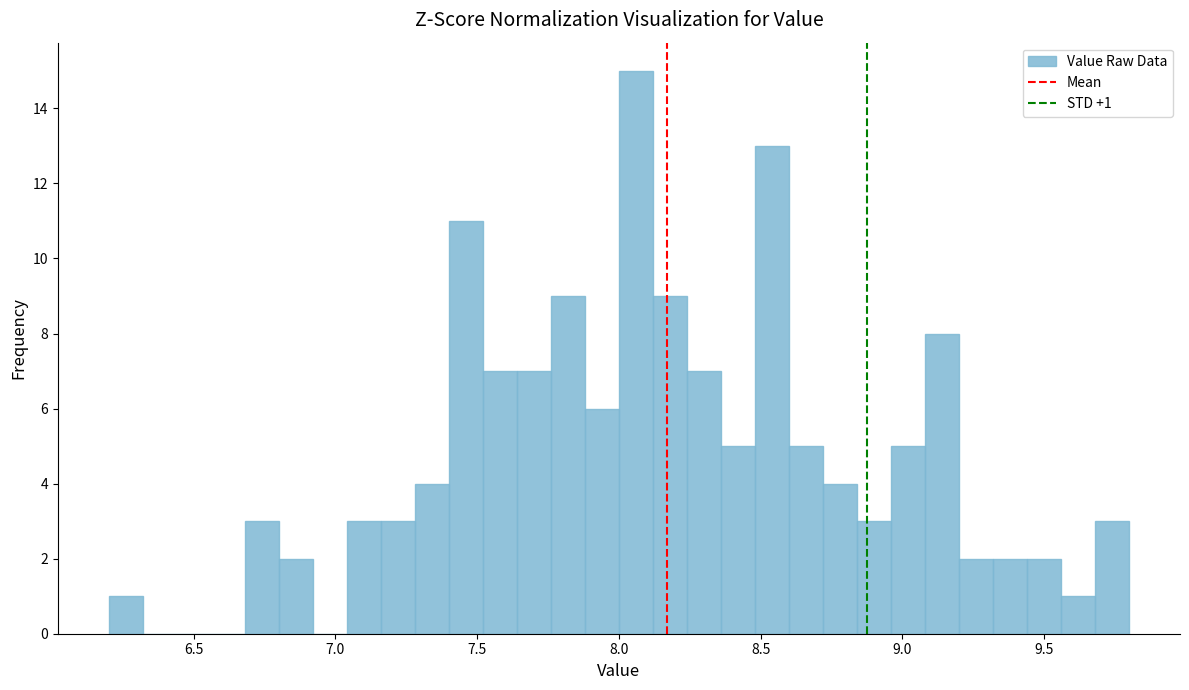

Read against the x-axis, roughly where is the centre of the tallest bar?

8.05